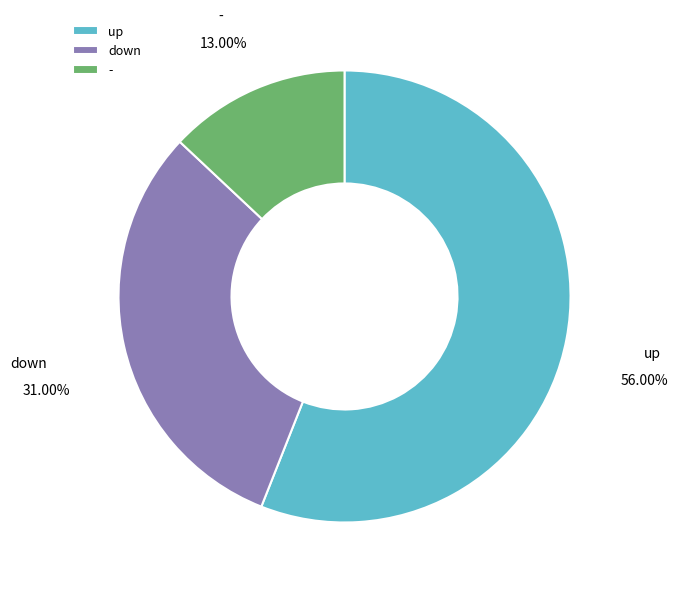

To the nearest percent, what is the difference between the down and up slice percentages?

25%